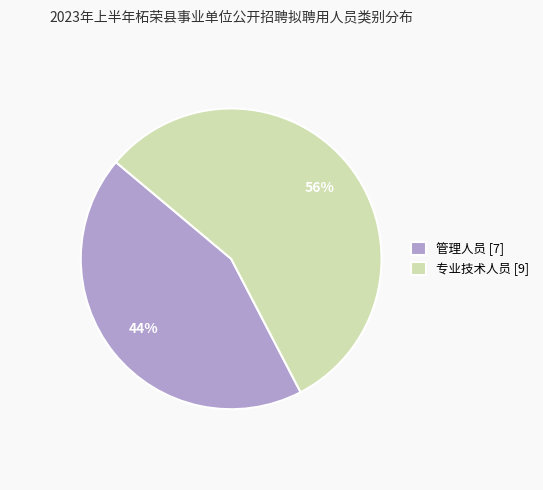

Is it true that 管理人员 is 29% of the pie?

False